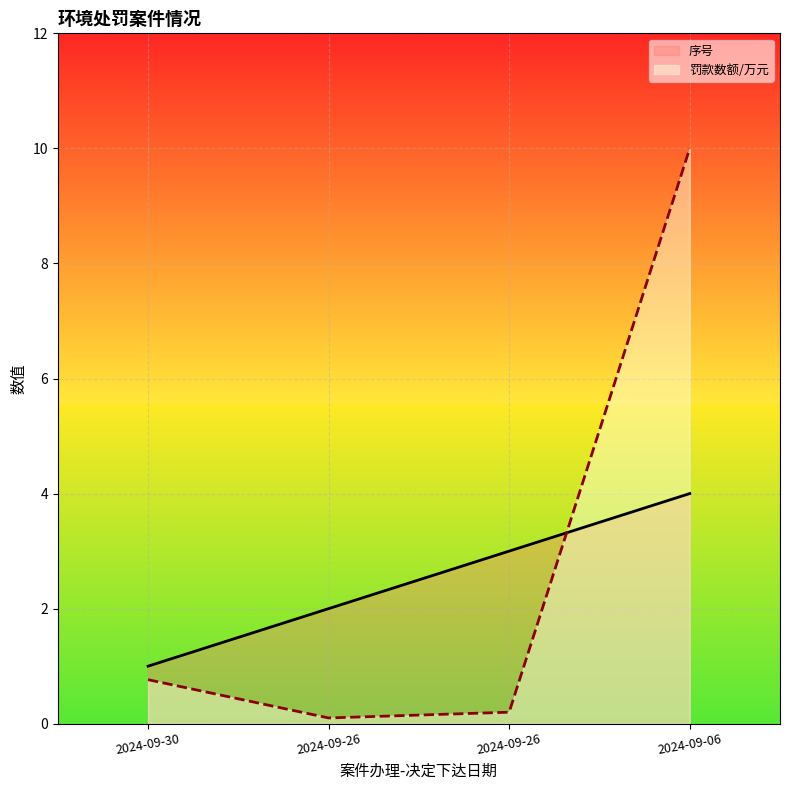

What is the highest value of the 罚款数额/万元 series?

10.0